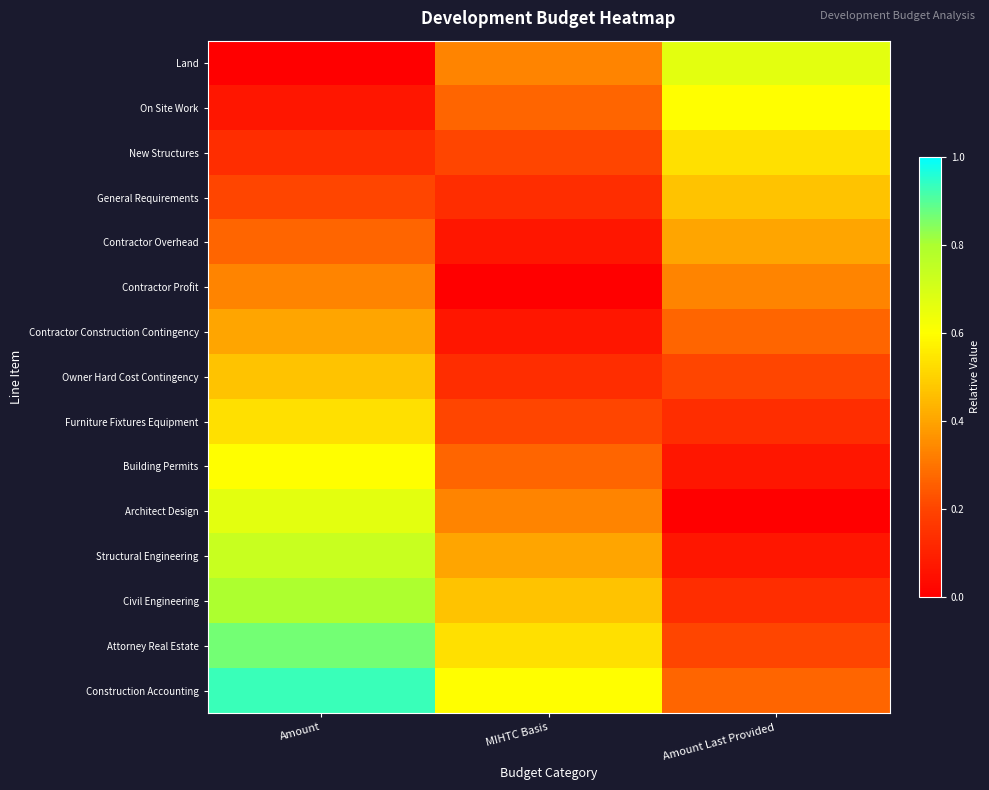

What is the total value across all series at Amount?

7.0